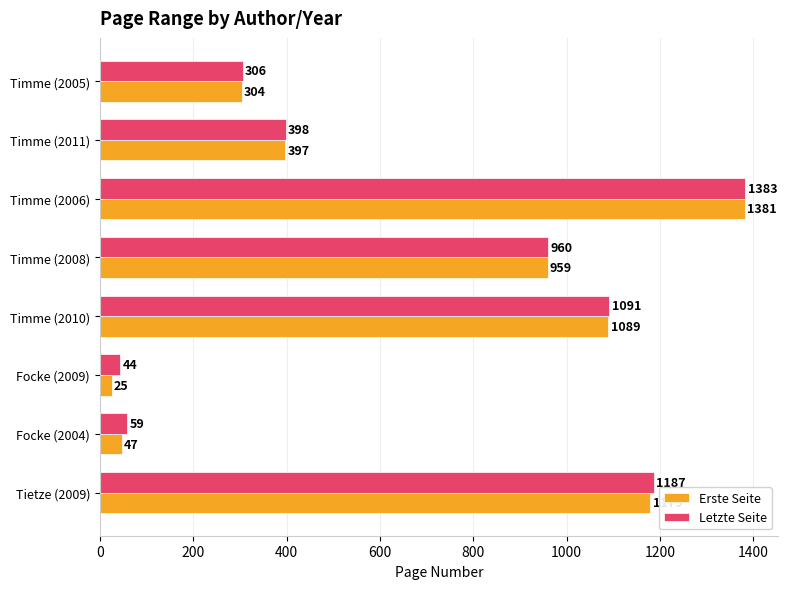

What is the minimum value for Erste Seite?

25